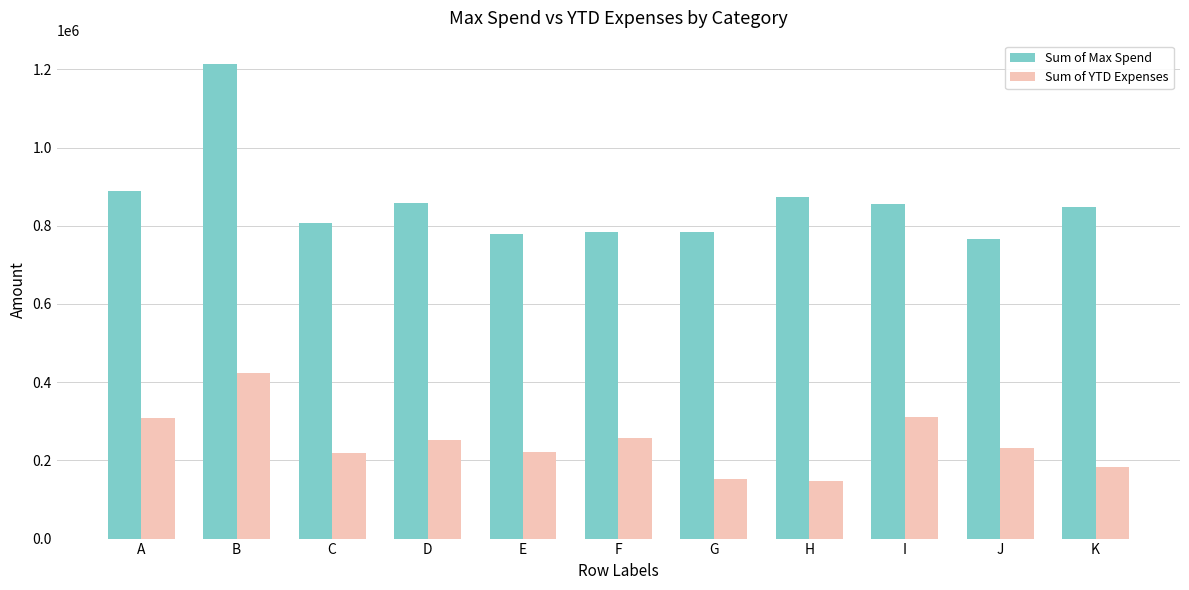

How many data points does each series have?

11